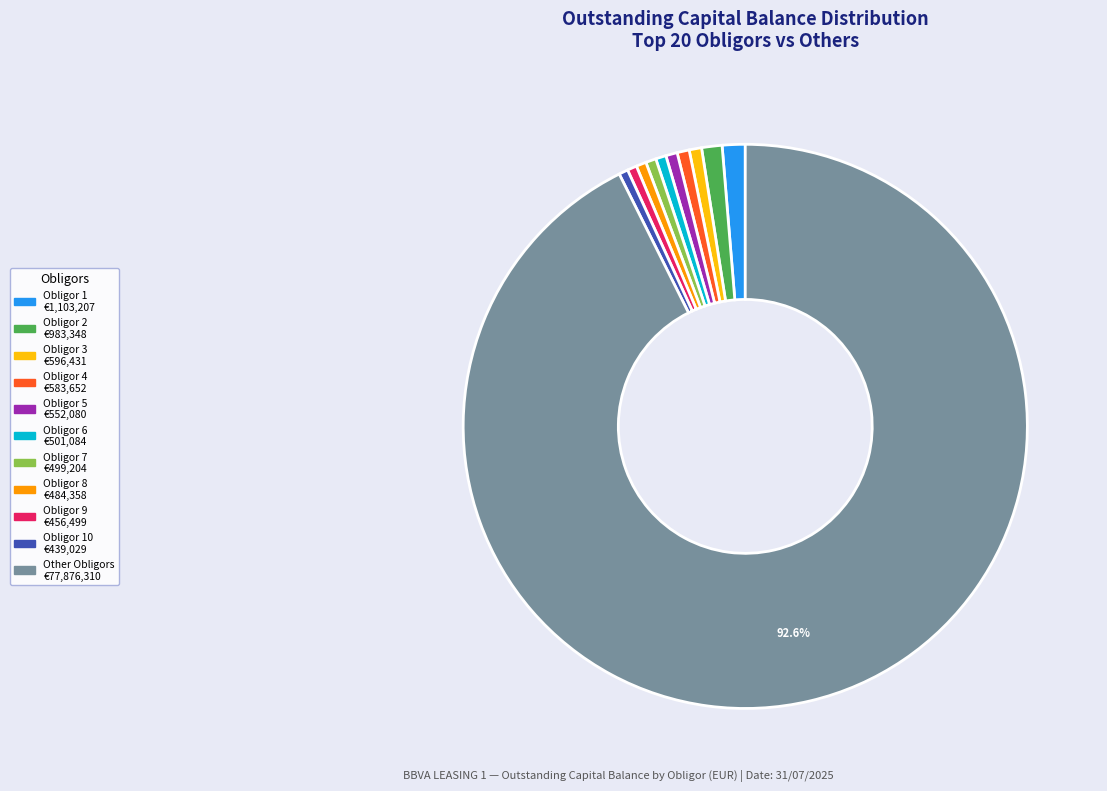

Does any single category account for the majority?

Yes